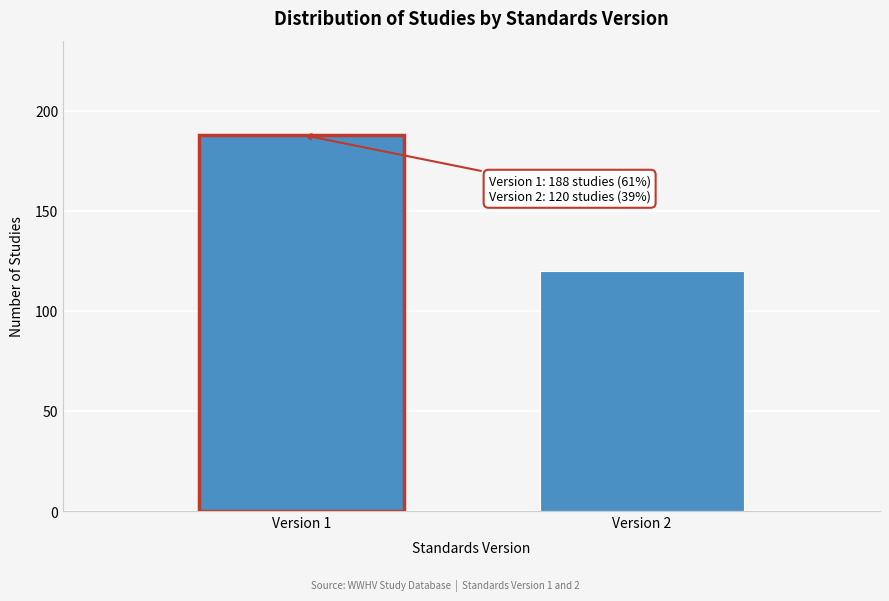

Reading left to right, transcribe all the data shown in this chart.

Version 1=188	Version 2=120